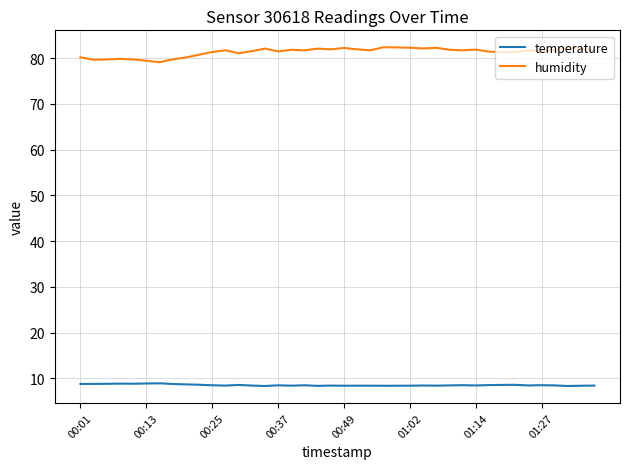

Rank the series by their average value, from highest to lowest.

humidity, temperature